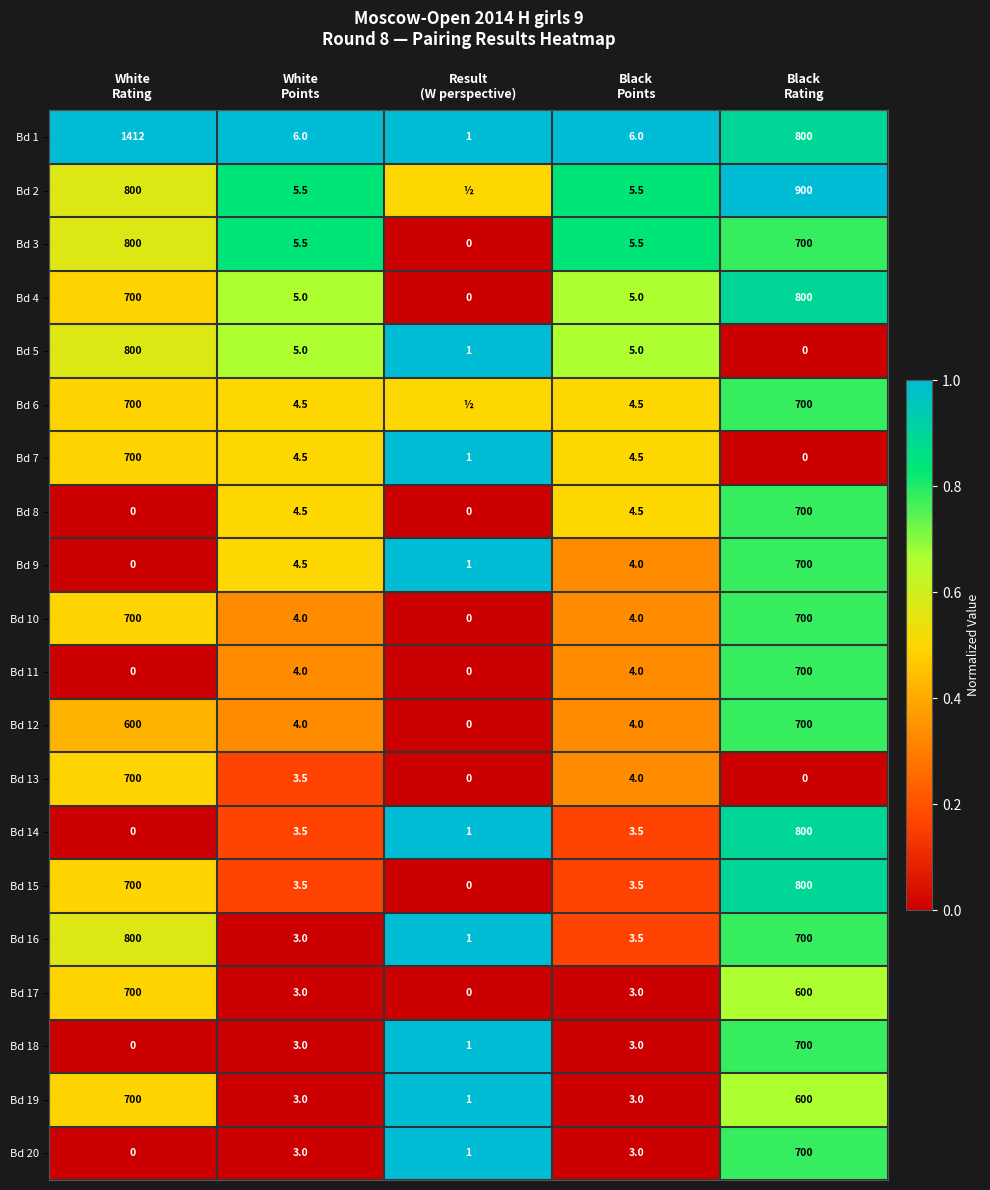

What is the highest value of the Bd 16 series?

800.0